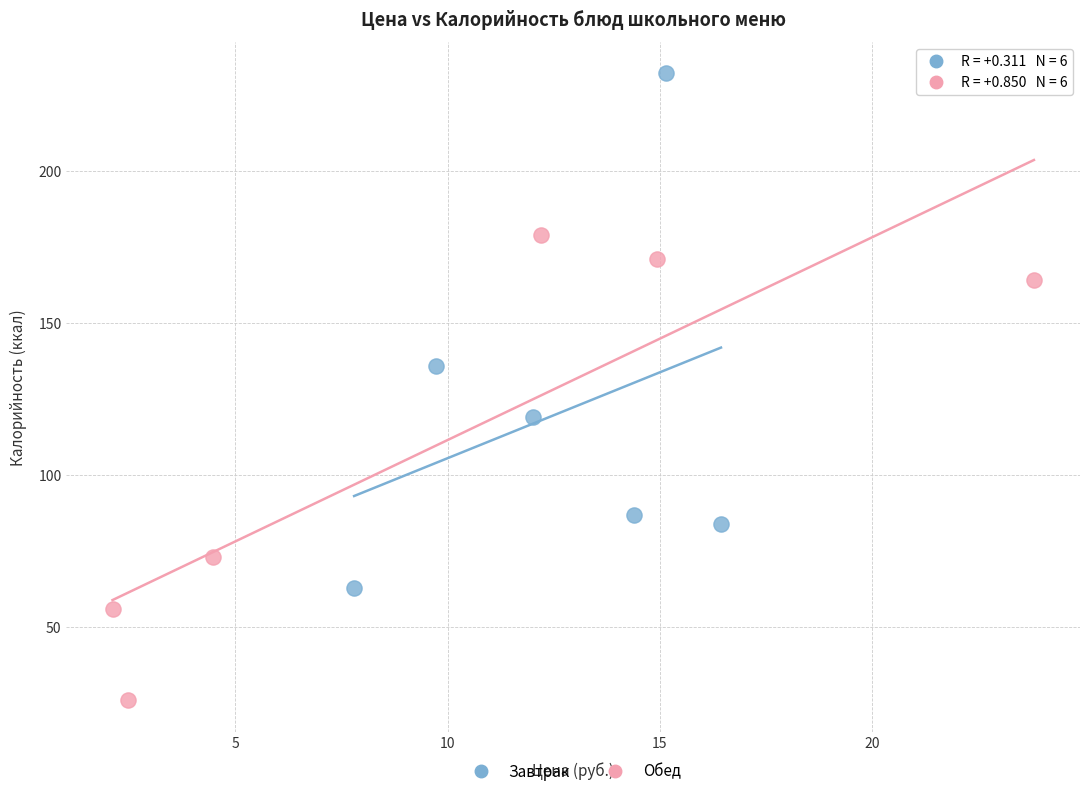

Which series has the widest spread of Y values?

Завтрак